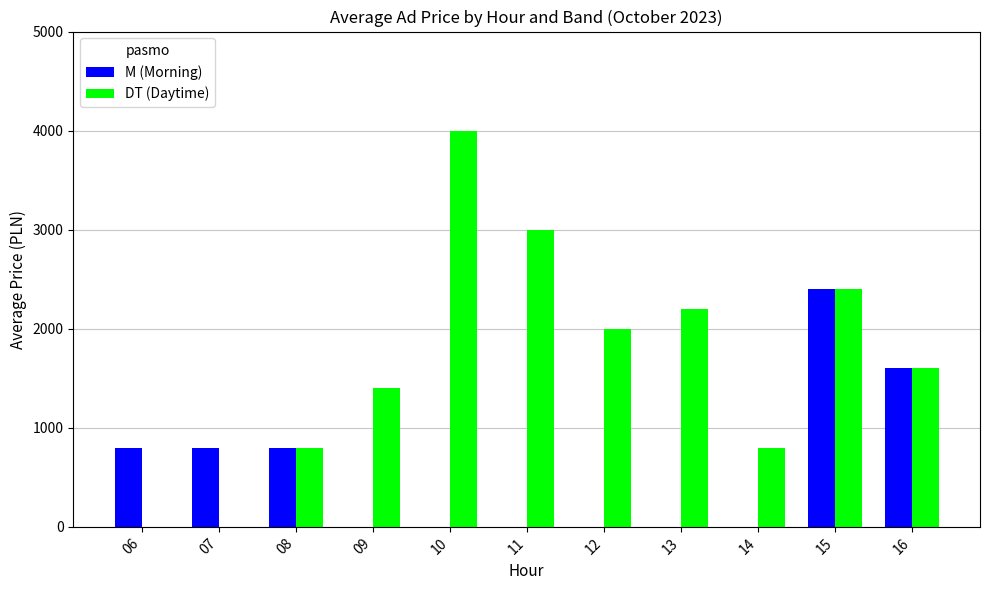

The value of DT (Daytime) at 07 is 0. True or false?

True